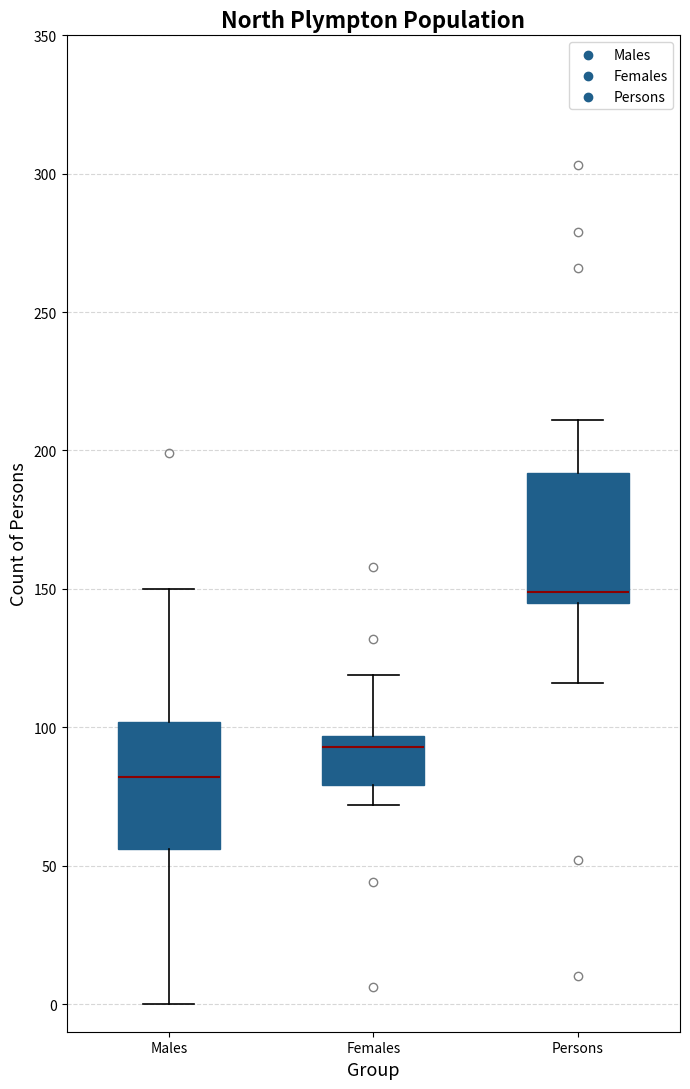

Which box's median line is the lowest?

Males